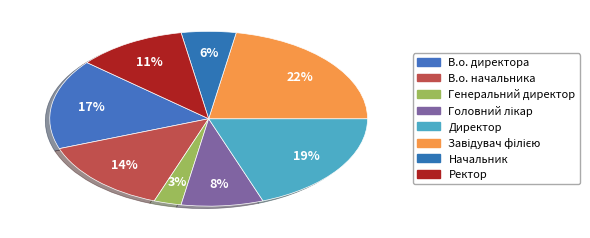

To the nearest percent, what is the difference between the largest and smallest slice percentages?

19%